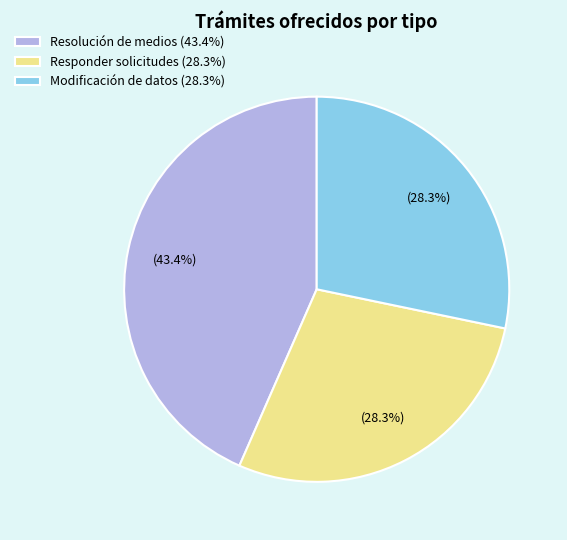

How many segments does this pie chart have?

3